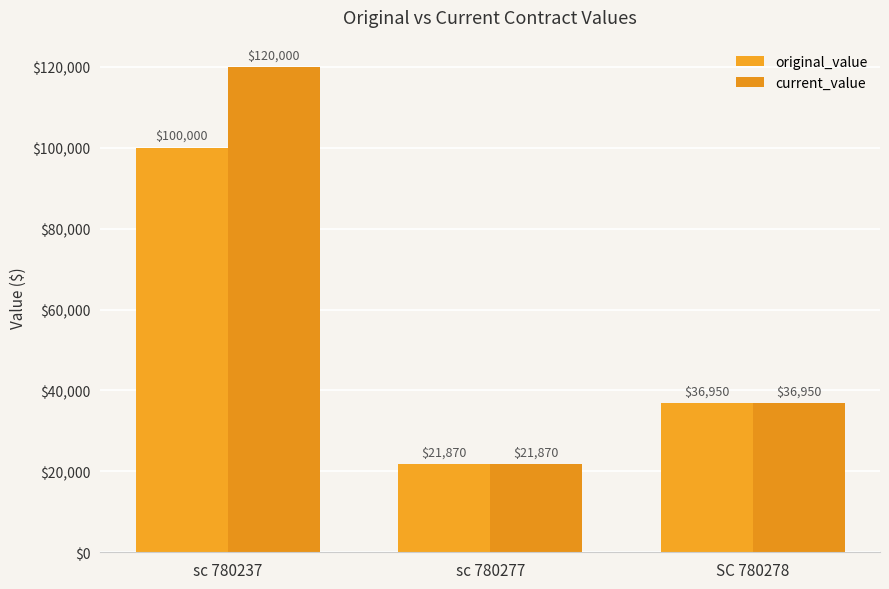

What is the total value across all series at sc 780277?

43740